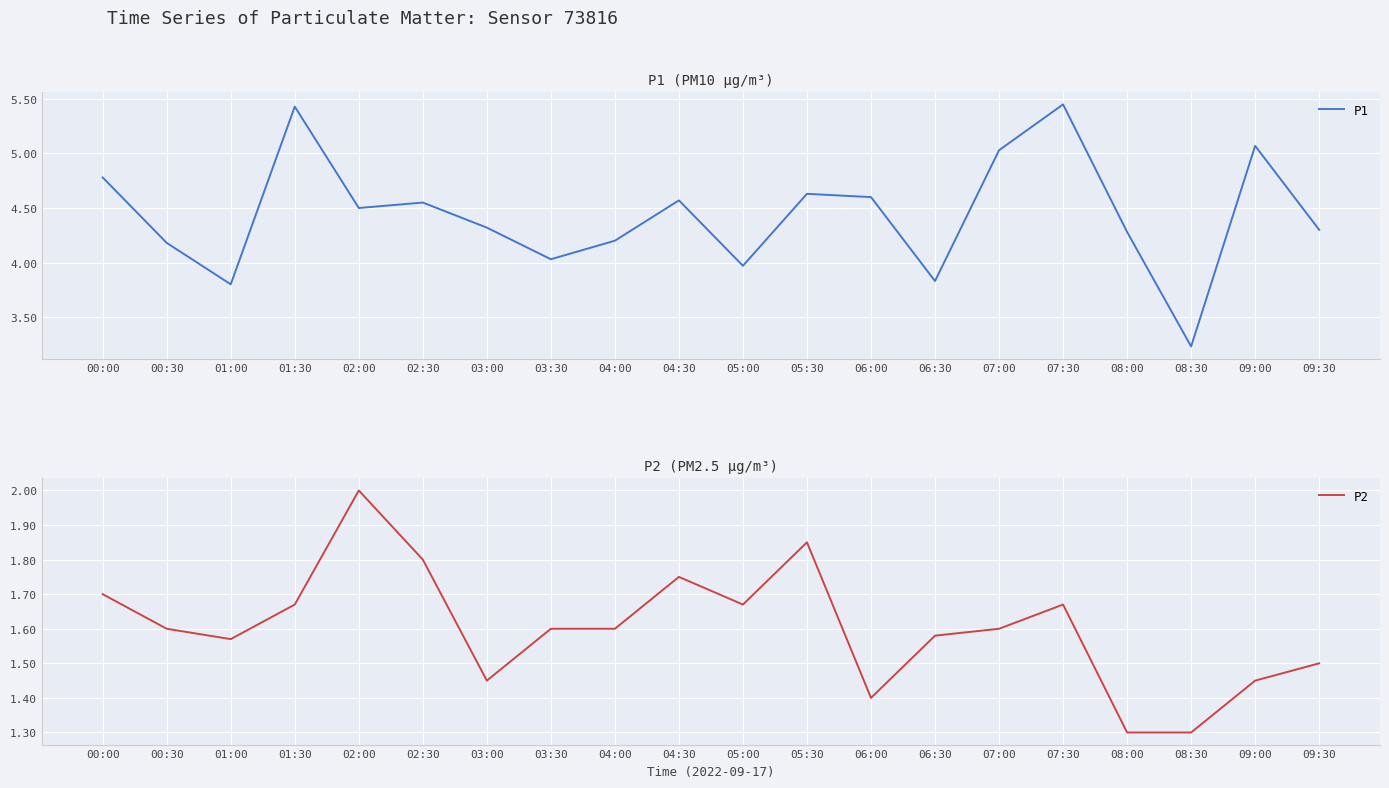

At which label does P2 reach its minimum?

08:00